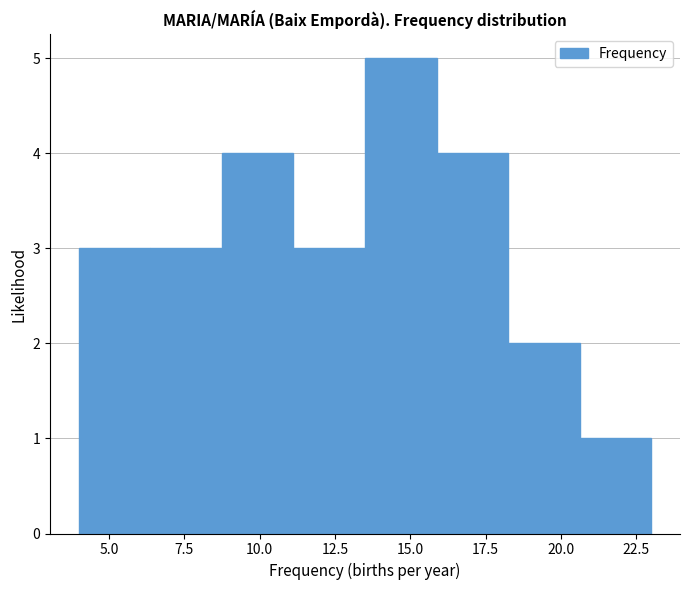

Reading left to right, transcribe this chart: for each bar, give the range it covers on the x-axis and its height. Neither the bar edges nor the heights are printed on the chart, so give them approximately, as read against the axes.

4.0 to 6.5: 3
6.5 to 9.0: 3
9.0 to 11.0: 4
11.0 to 13.5: 3
13.5 to 16.0: 5
16.0 to 18.5: 4
18.5 to 20.5: 2
20.5 to 23.0: 1